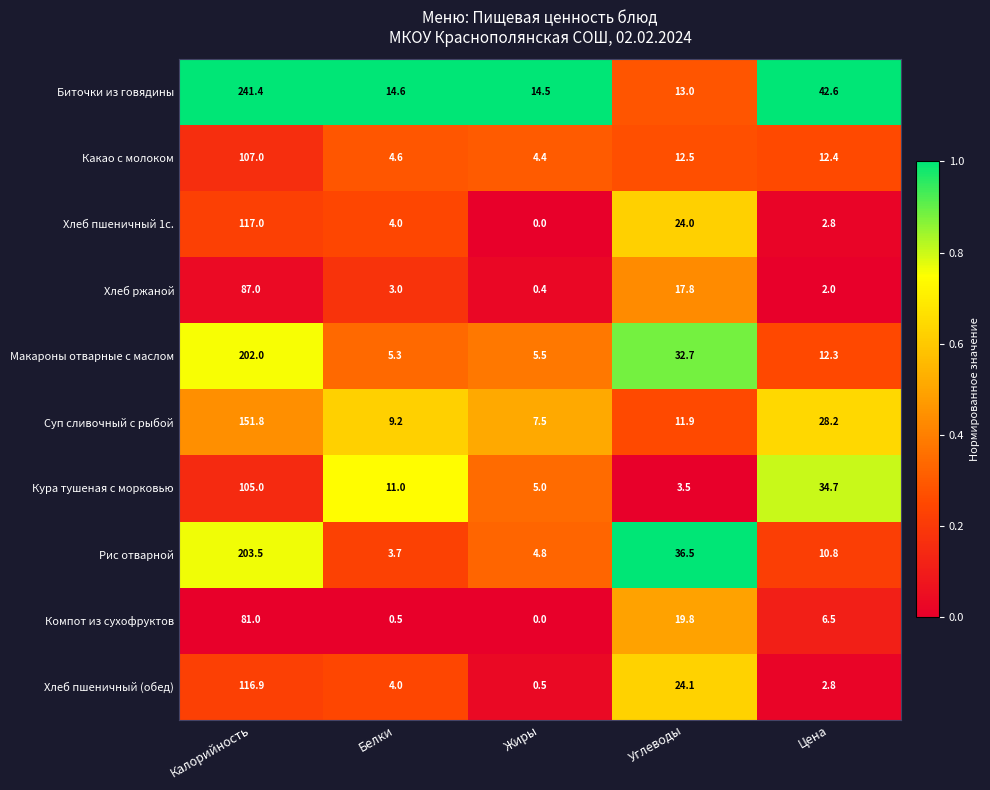

The value of Рис отварной at Калорийность is 85.2. True or false?

False